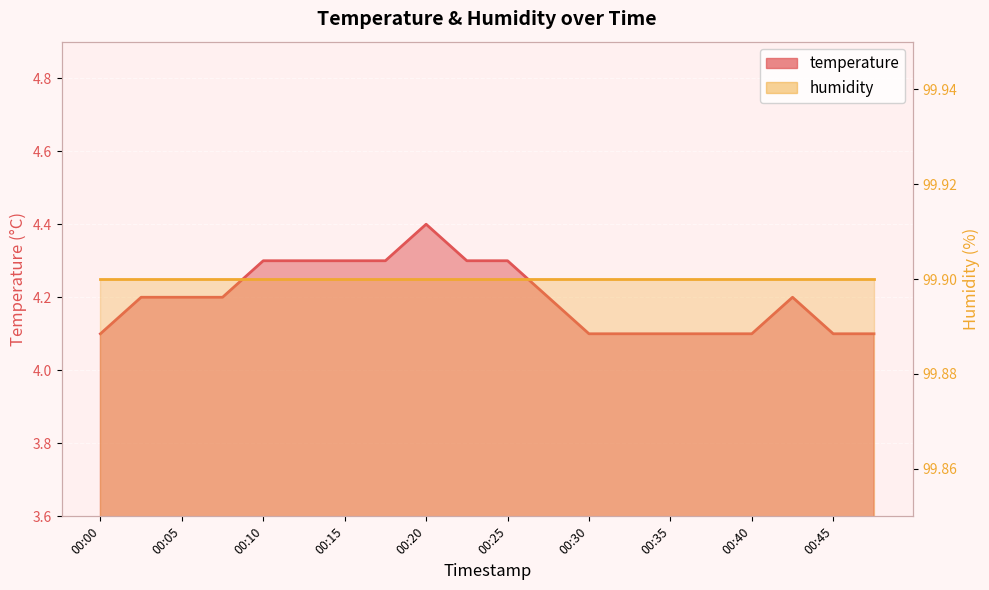

Which category has the lowest value across all series?

00:00